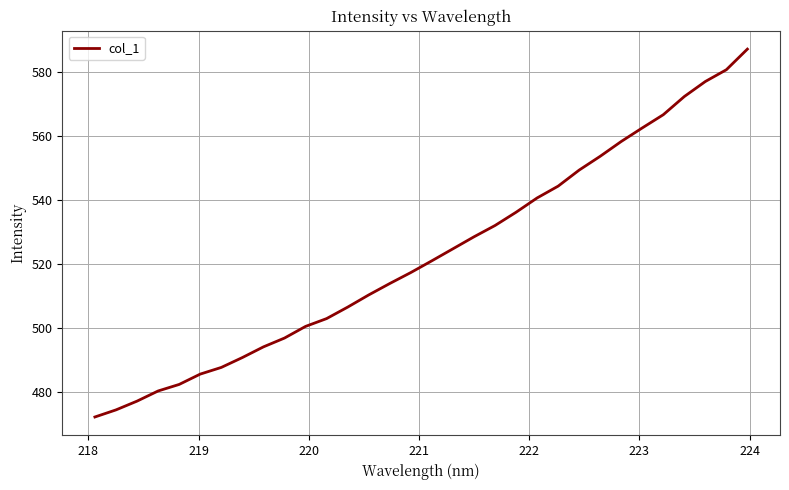

What is the difference between the maximum and minimum values?

114.9